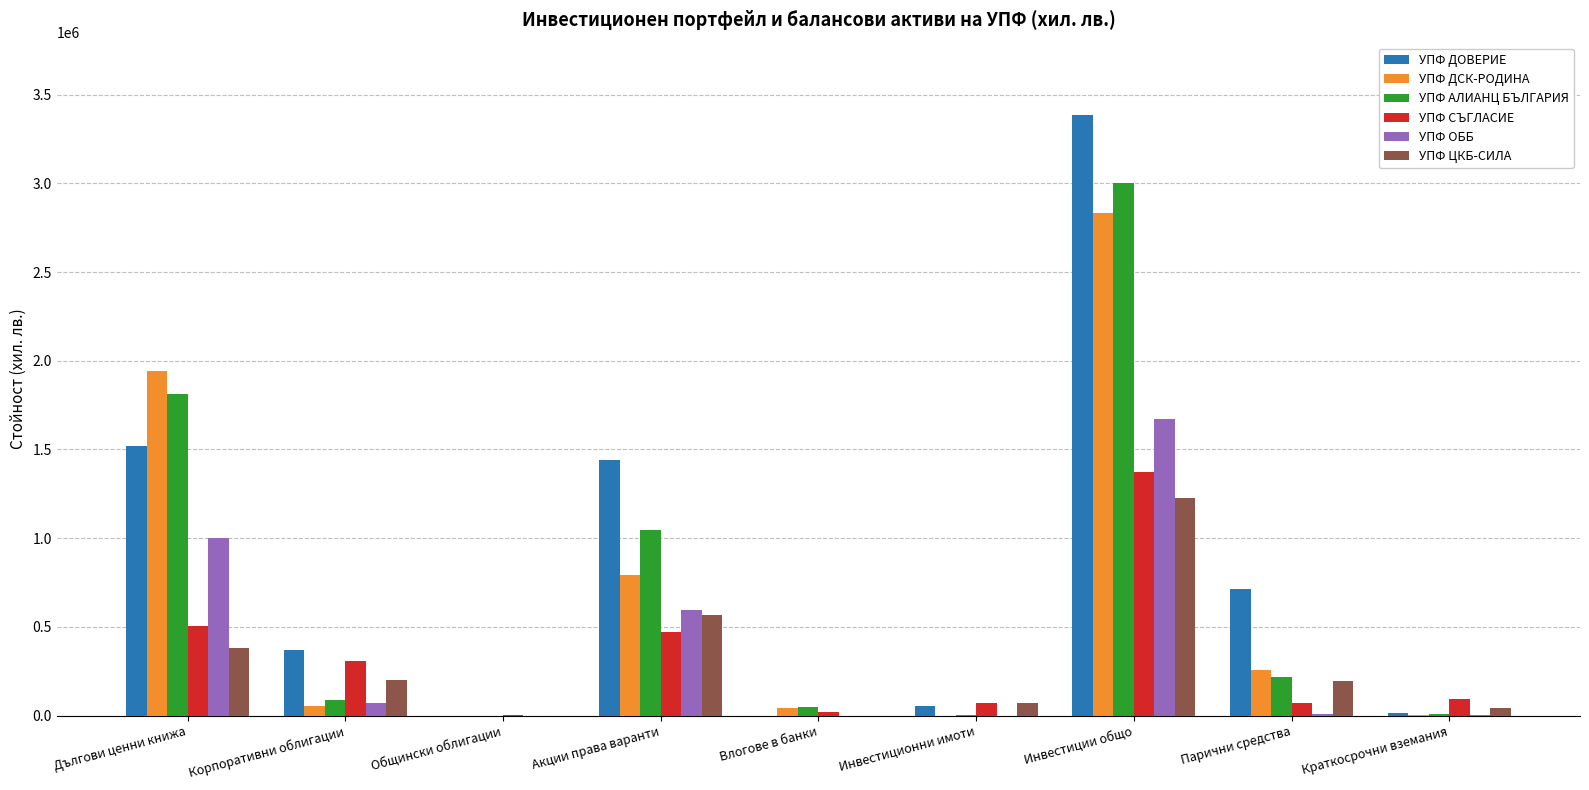

At which category does the chart reach its peak across all series?

Инвестиции общо